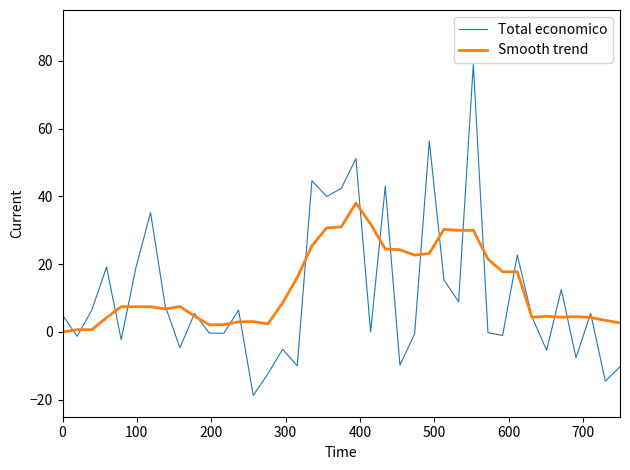

List the series in order of their peak value, lowest first.

Smooth trend, Total economico